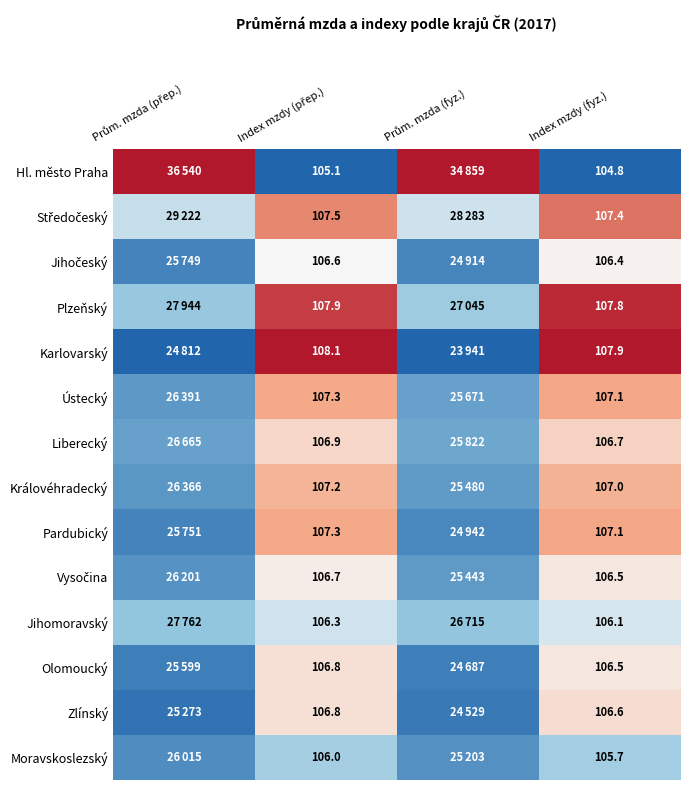

Is the value of Liberecký at Index mzdy (fyz.) greater than the value of Karlovarský at Index mzdy (fyz.)?

No